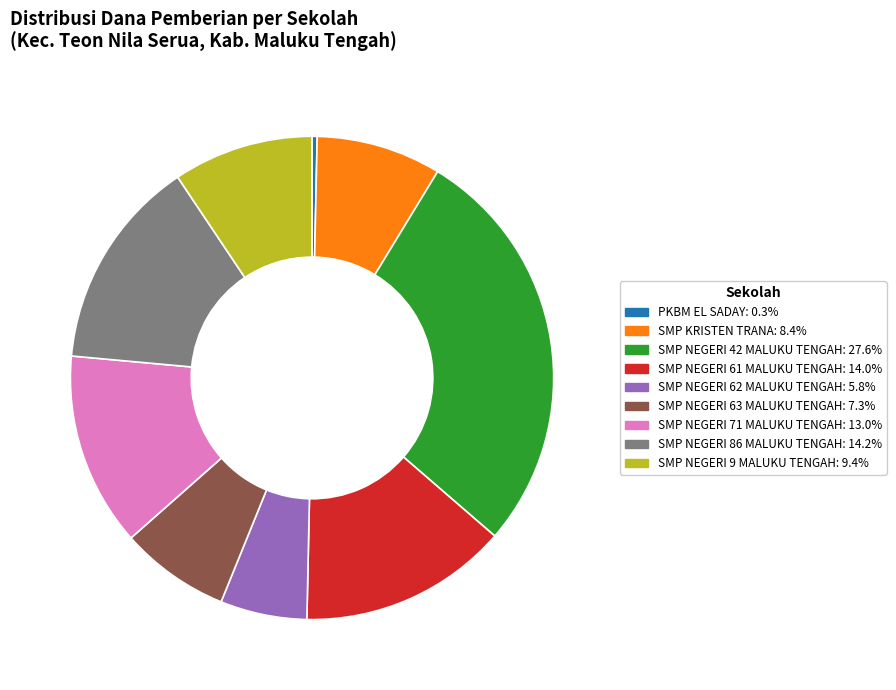

Is it true that SMP NEGERI 9 MALUKU TENGAH is 9% of the pie?

True